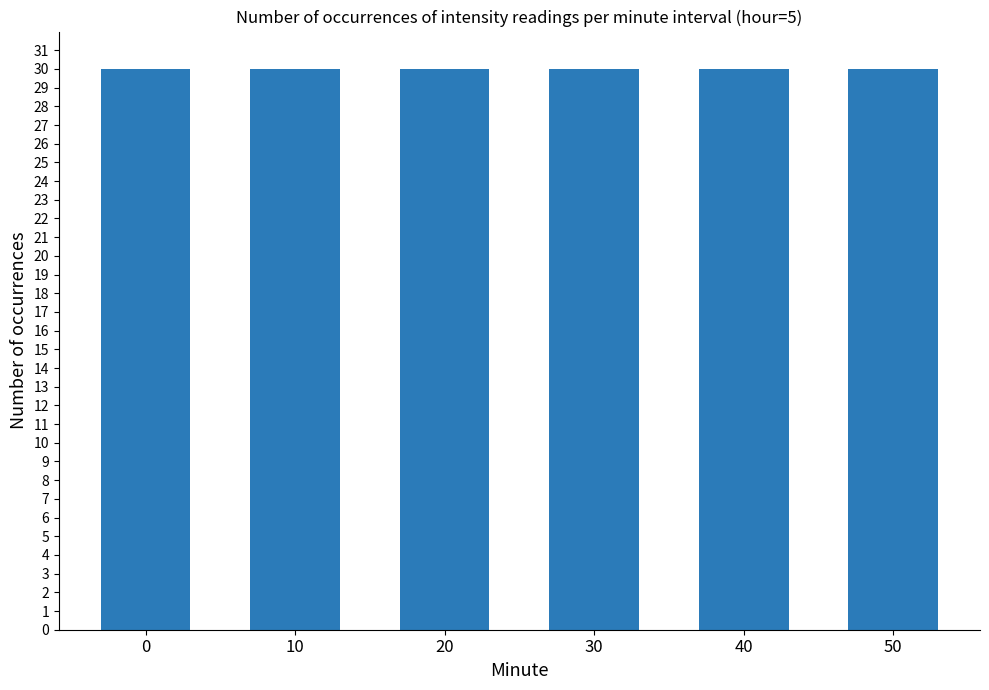

Rank the categories by value from lowest to highest.

3, 2, 1, 5, 4, 0